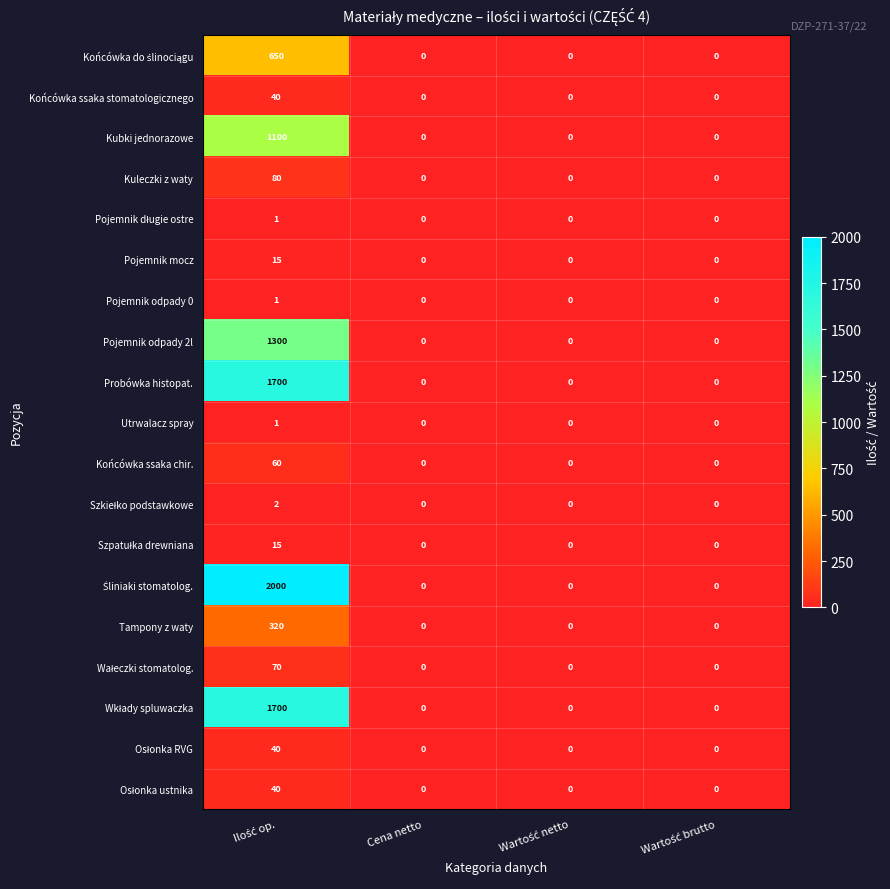

What is the difference between the maximum and minimum values in the Tampony z waty series?

320